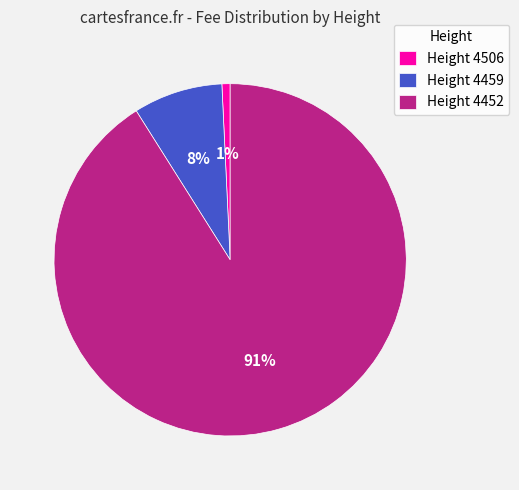

To the nearest percent, what is the average slice percentage?

33%